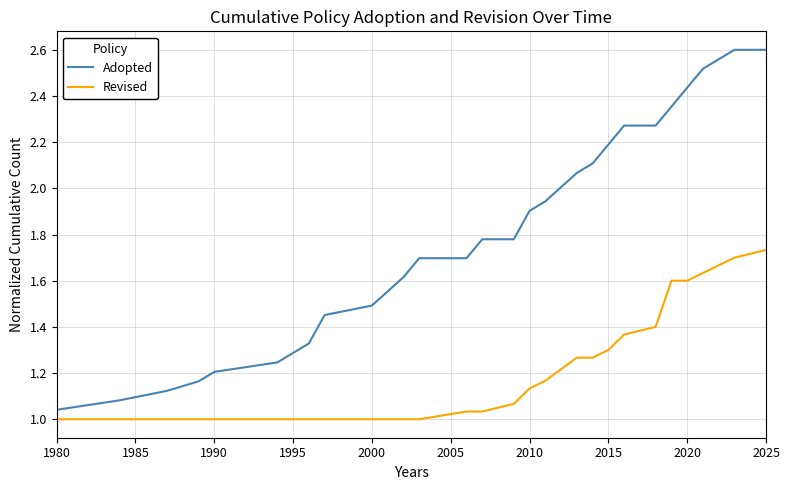

List the series in order of their peak value, lowest first.

Revised, Adopted